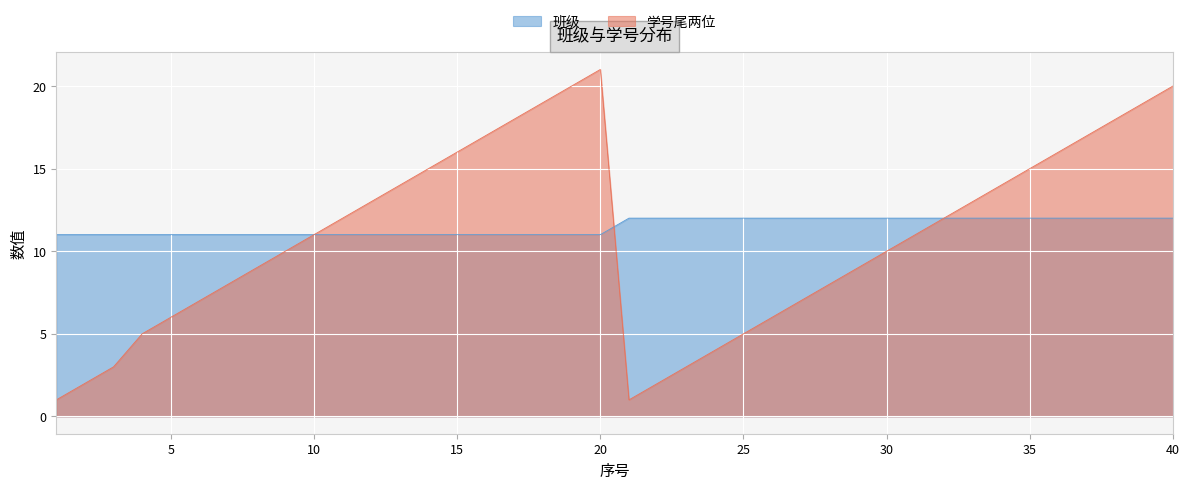

What is the difference between the 学号尾两位 values at 29 and 6?

2